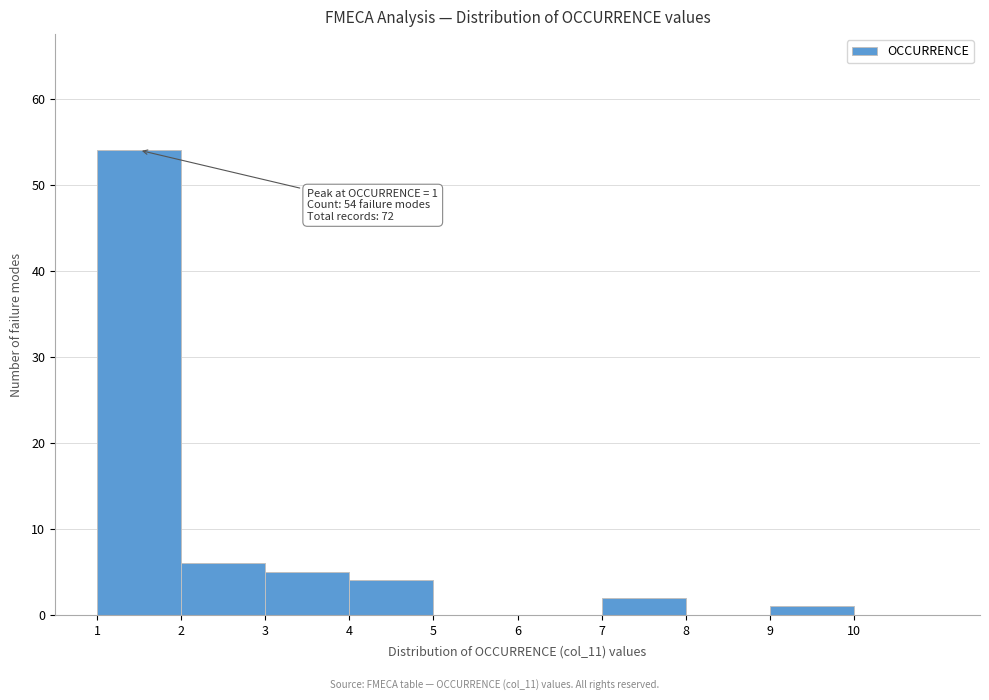

Which range on the x-axis has the tallest bar?

1 to 2